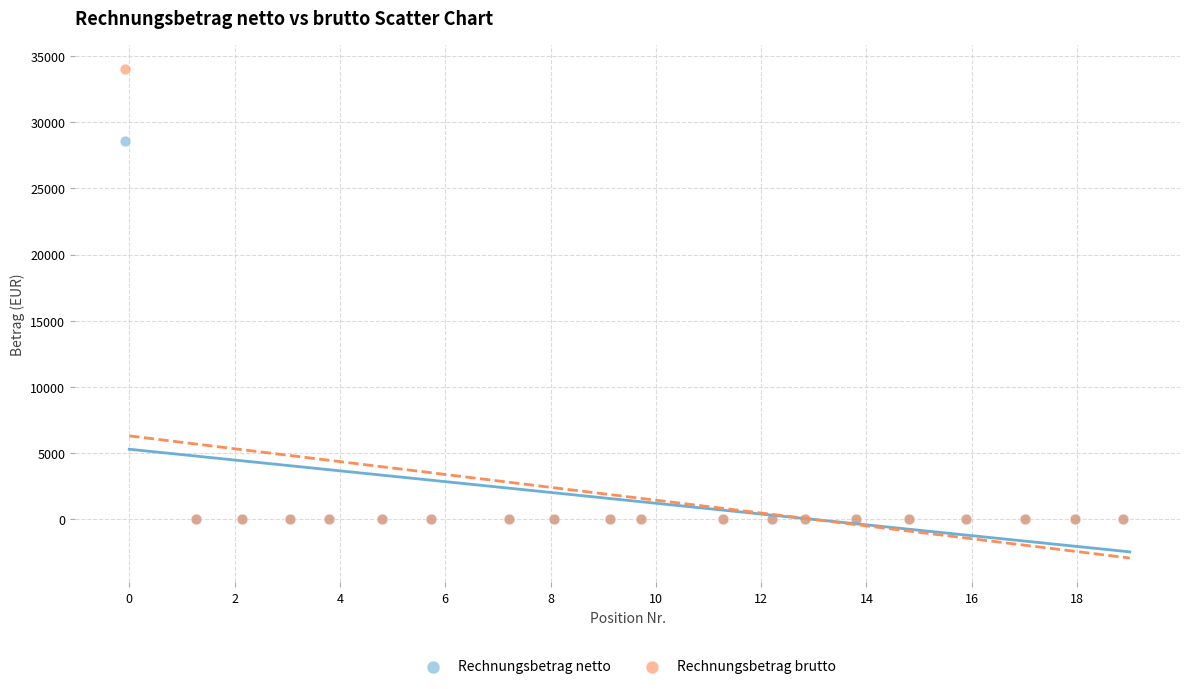

What are all the series names shown in the legend?

Rechnungsbetrag netto, Rechnungsbetrag brutto